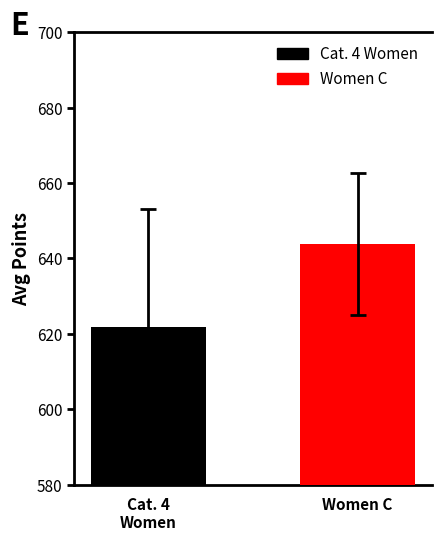

Are the bars grouped side by side (vs. stacked)?

No